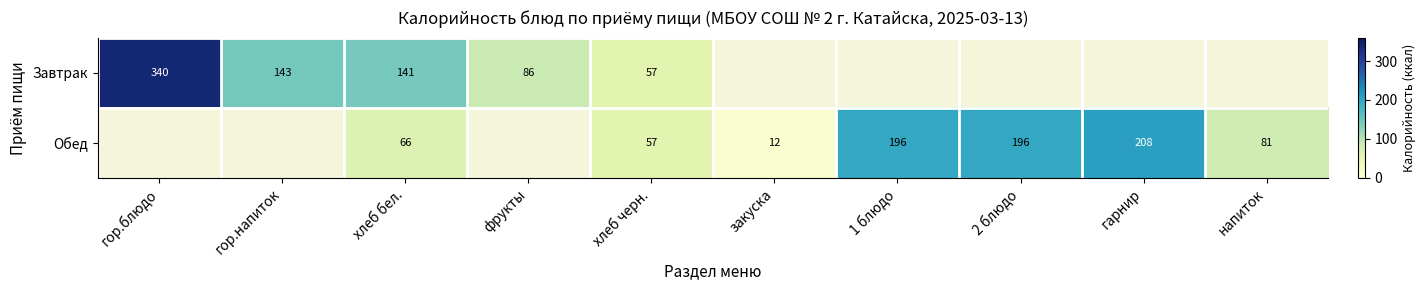

What is the sum of the Обед values at хлеб бел. and 2 блюдо?

262